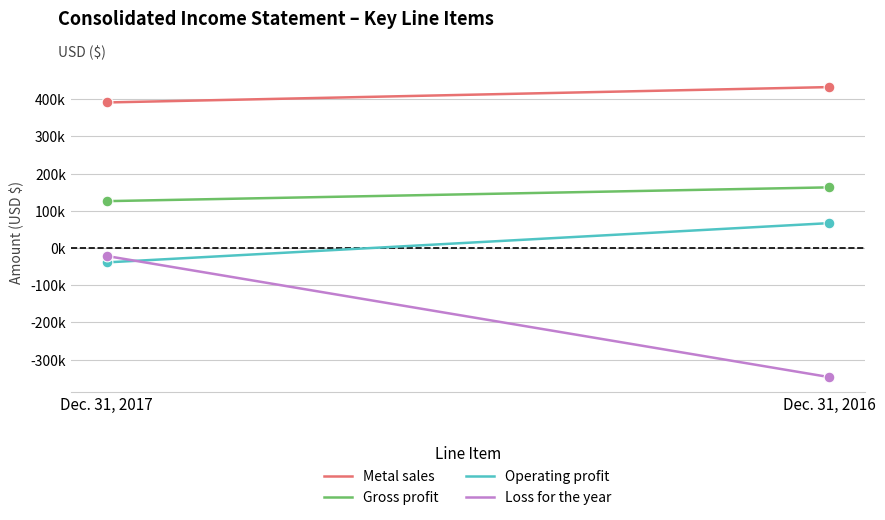

Which series reaches the maximum Y coordinate?

Metal sales